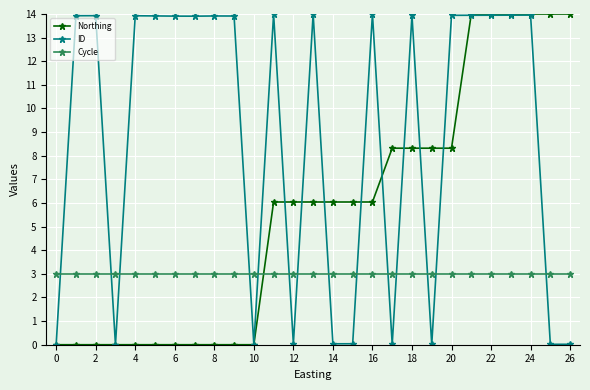

What is the maximum value for Northing?

14.0